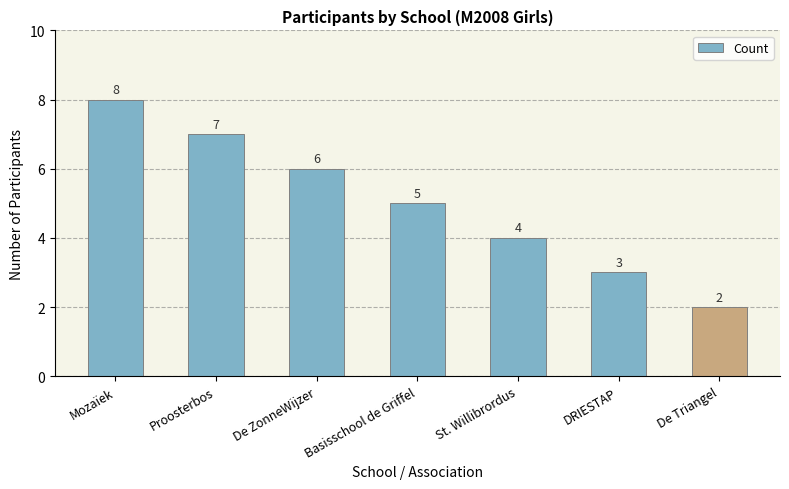

What is the difference between the maximum and minimum values?

6